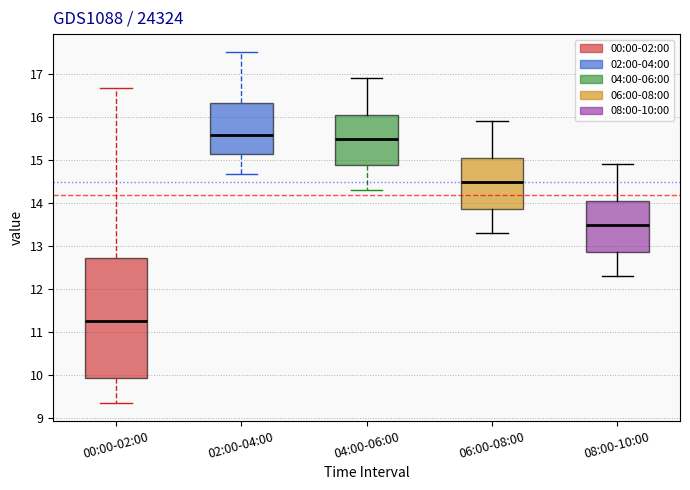

Reading left to right, transcribe this box plot: for each box, give where its median line is, the range the box spans, and where its two whiskers end, as read against the y-axis. The values are not printed on the chart, so give them approximately, as read against the axis.

00:00-02:00: median 11.3, box 9.9 to 12.7, whiskers 9.4 to 16.7
02:00-04:00: median 15.6, box 15.1 to 16.3, whiskers 14.7 to 17.5
04:00-06:00: median 15.5, box 14.9 to 16.1, whiskers 14.3 to 16.9
06:00-08:00: median 14.5, box 13.9 to 15.1, whiskers 13.3 to 15.9
08:00-10:00: median 13.5, box 12.9 to 14.1, whiskers 12.3 to 14.9